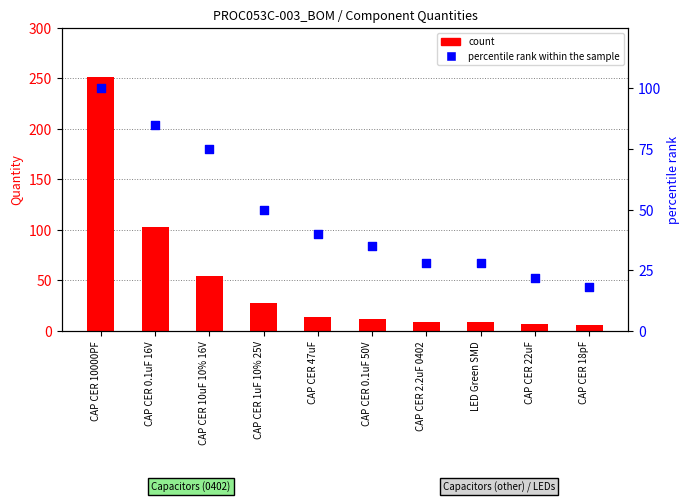

What are all the series names shown in the legend?

count, percentile rank within the sample